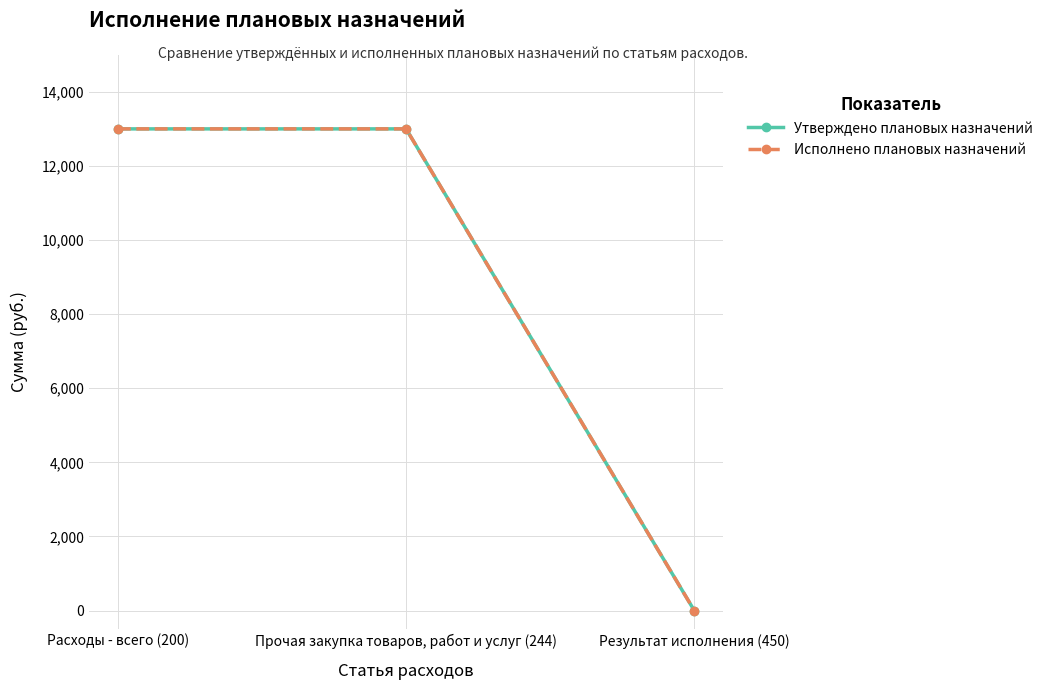

Does the chart have visible grid lines?

Yes